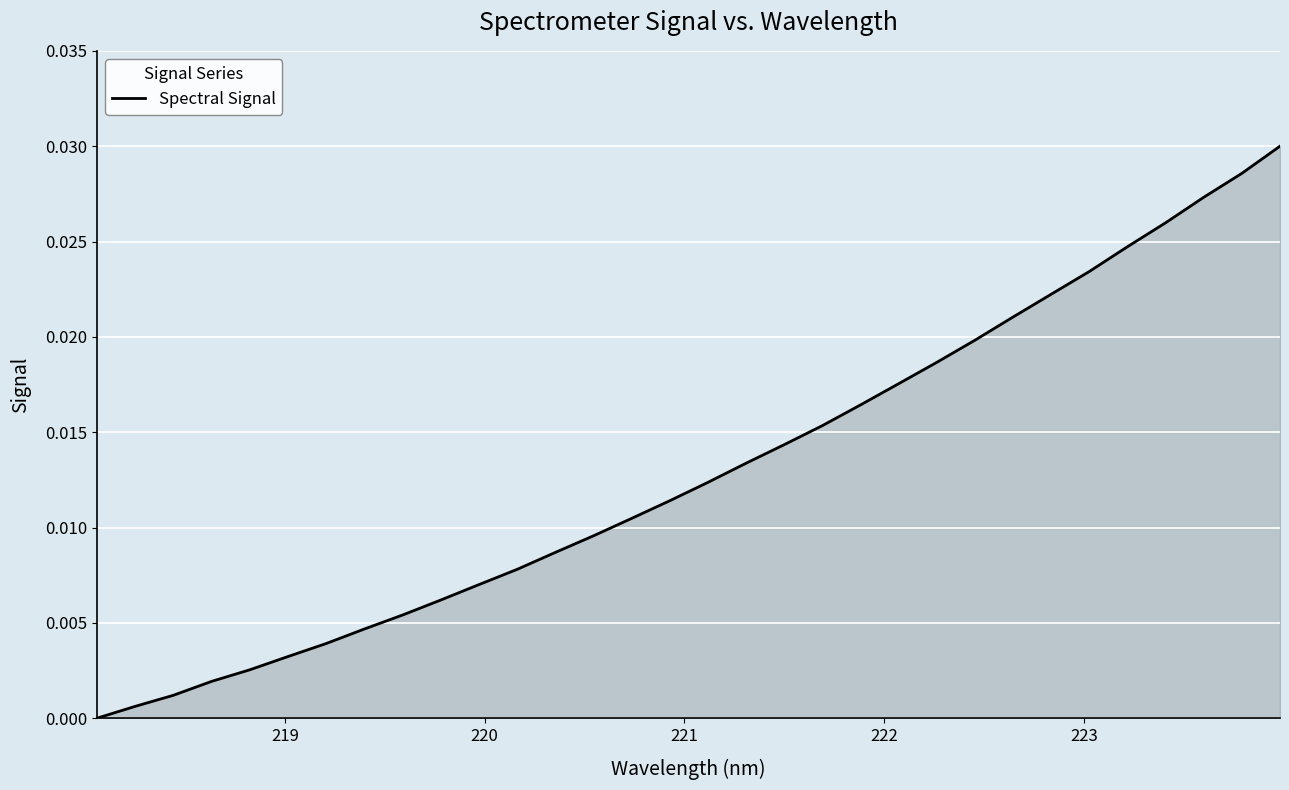

How many lines are shown in the chart?

1